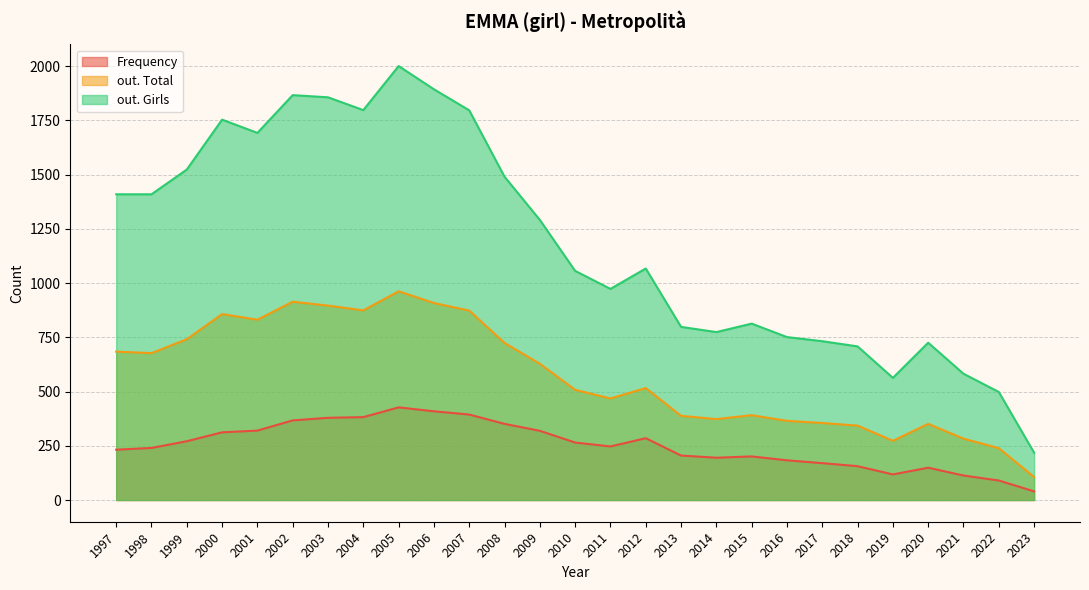

Count the number of data series in this chart.

3